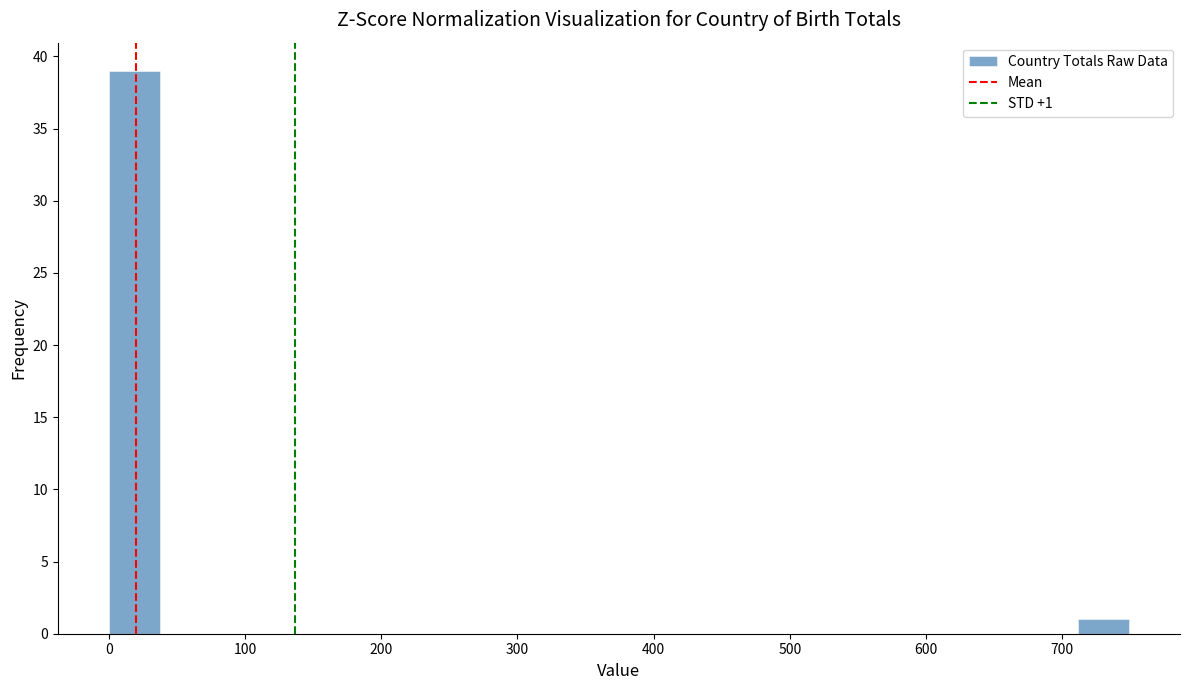

Around what value on the x-axis is the tallest bar? Give the approximate position of its centre, as read against the axis.

20